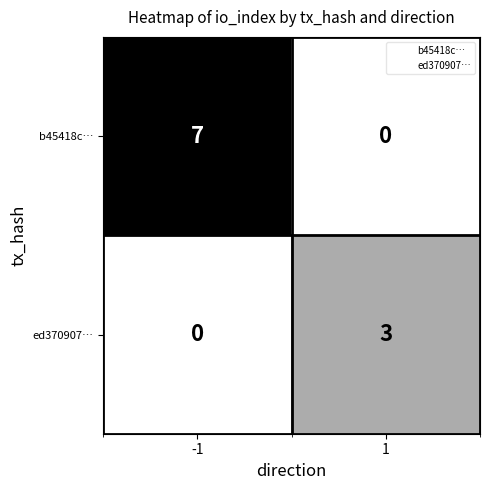

What is the total value across all series at 1?

3